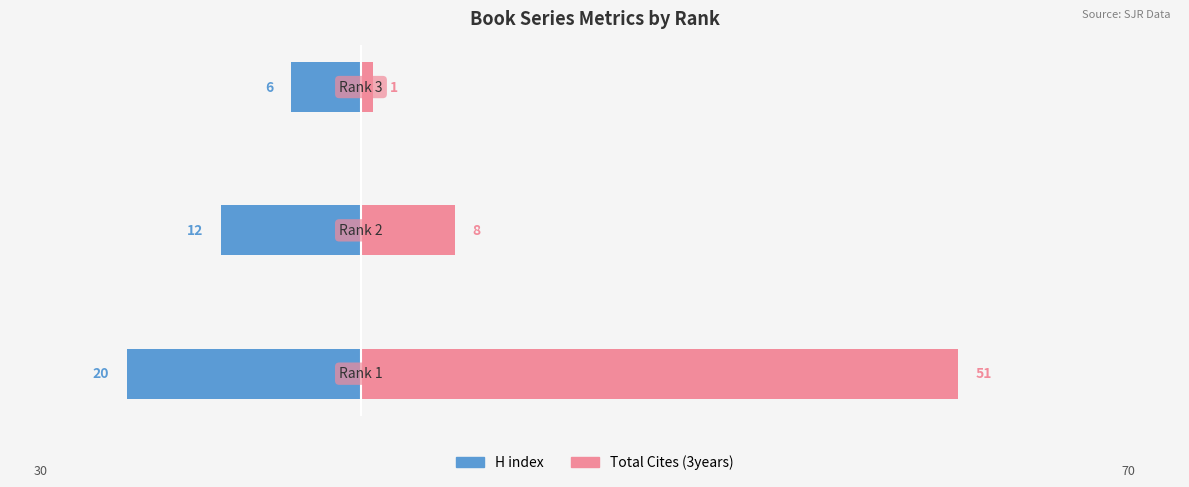

The value of H index at 1 is -7. True or false?

False